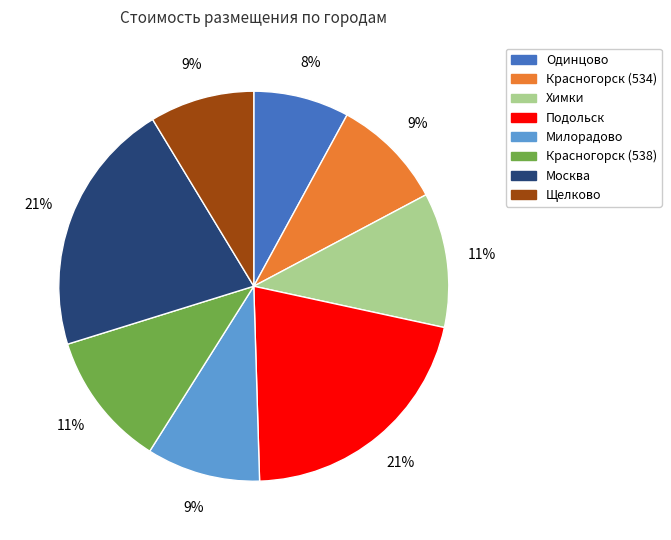

What percentage is the Москва slice, to the nearest percent?

21%